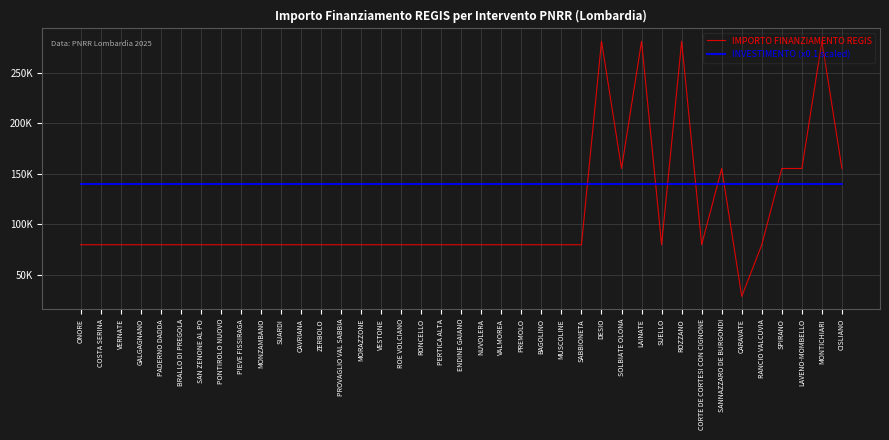

What are all the series names shown in the legend?

IMPORTO FINANZIAMENTO REGIS, INVESTIMENTO (x0.1 scaled)